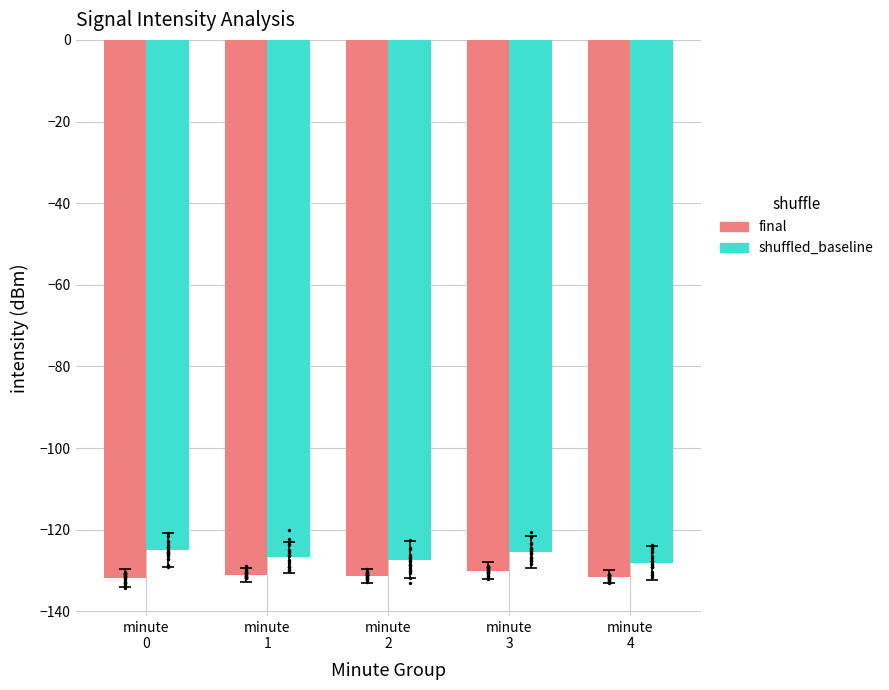

Which series has the largest Y range (max minus min)?

shuffled_baseline